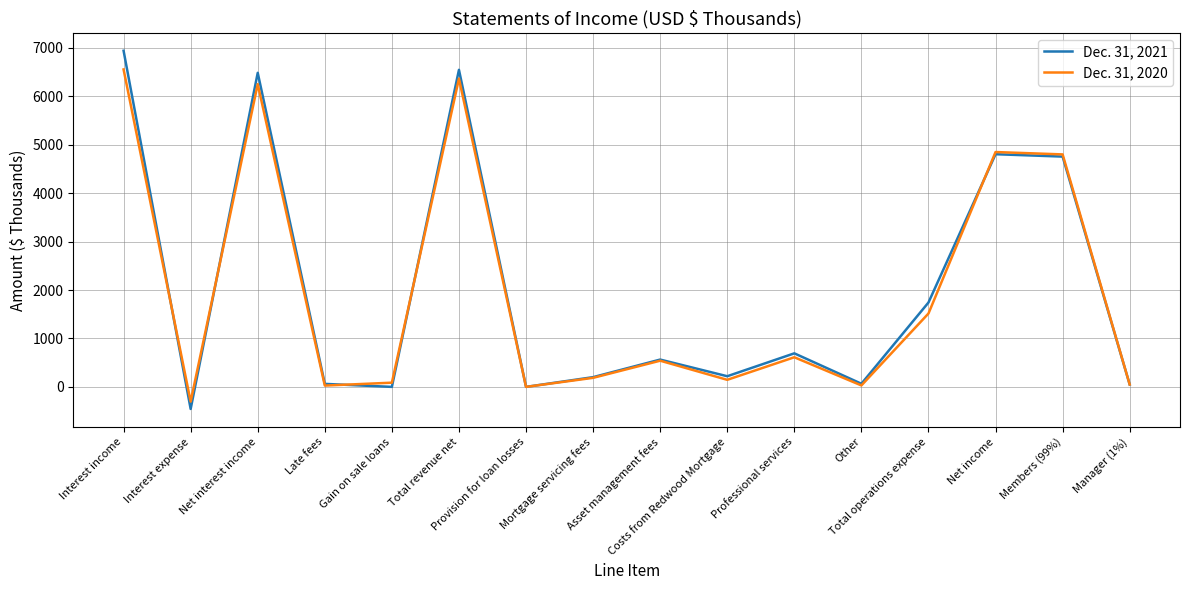

Rank the series by their average value, from lowest to highest.

Dec. 31, 2020, Dec. 31, 2021